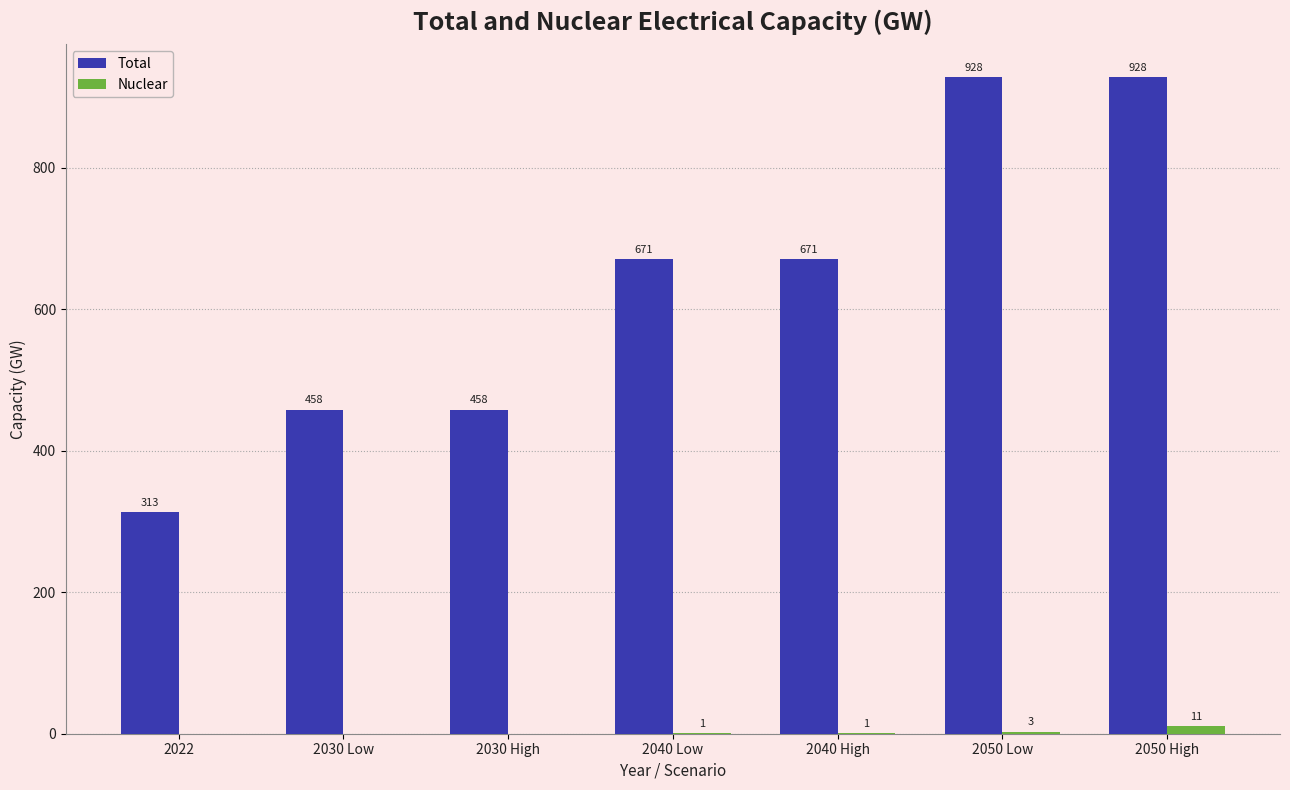

What is the sum of the Total values at 2030 Low and 2022?

771